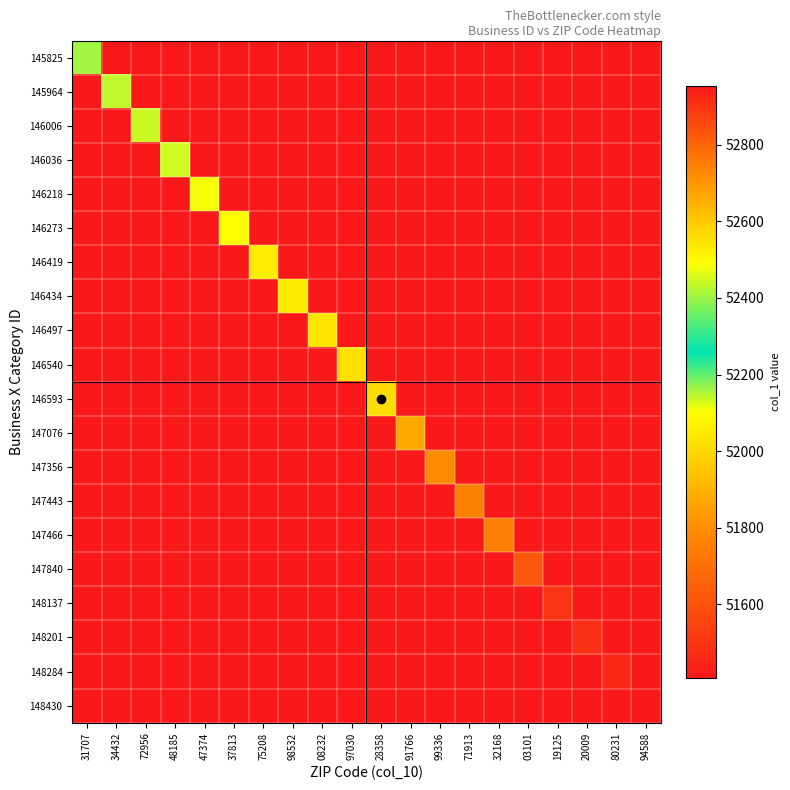

What is the total value across all series at 48185?

1029199